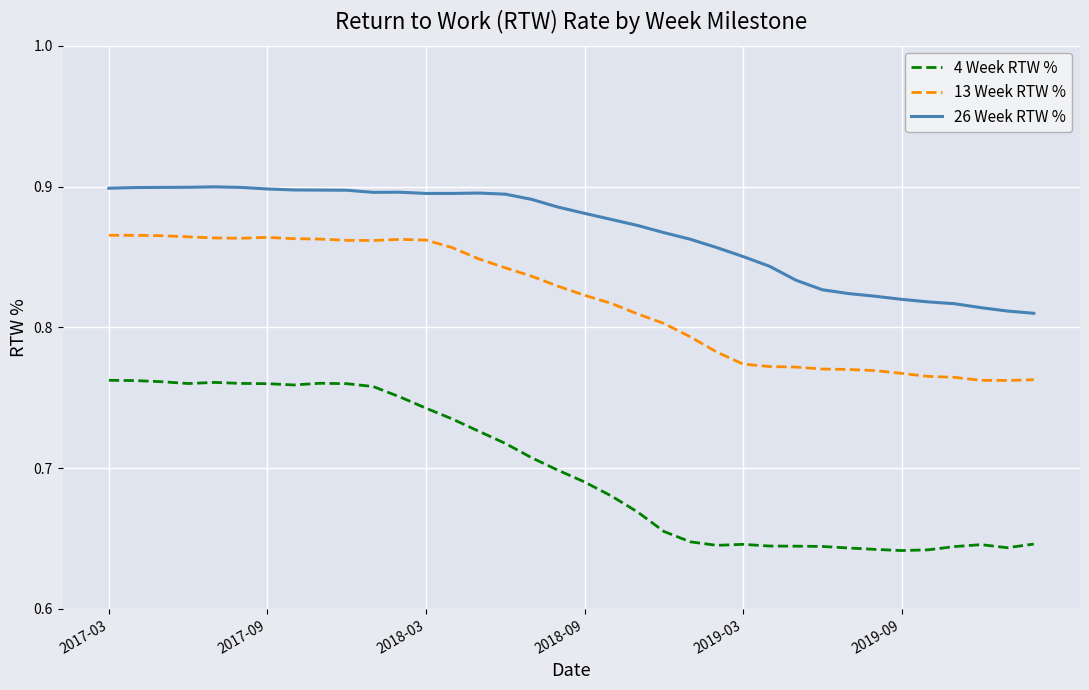

Which series has the widest spread of values?

4 Week RTW %